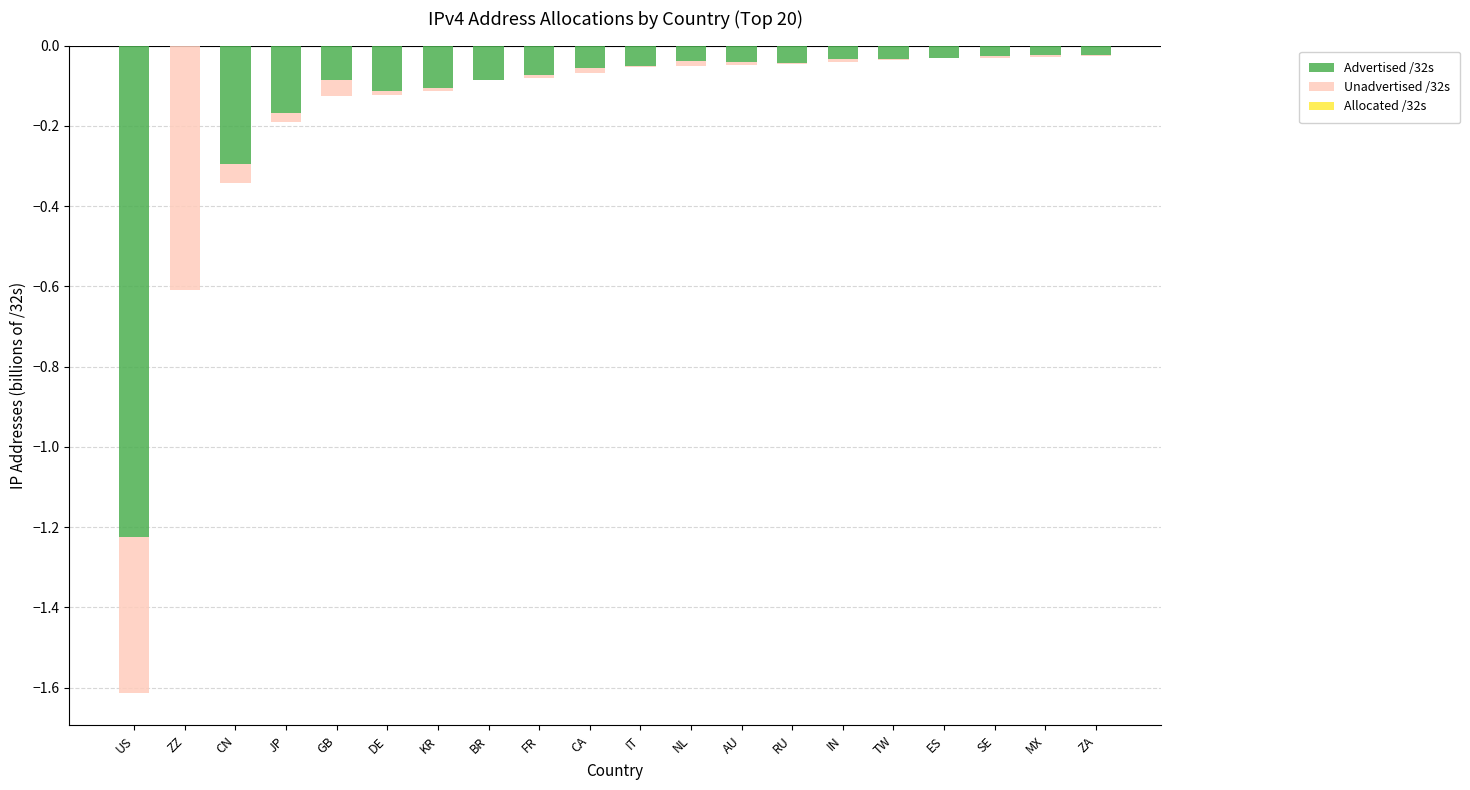

What is the label of the 13th bar from the left?

AU